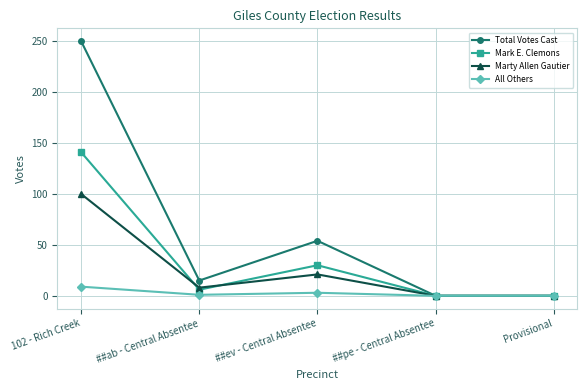

What is the label of the 2nd point from the right?

##pe - Central Absentee